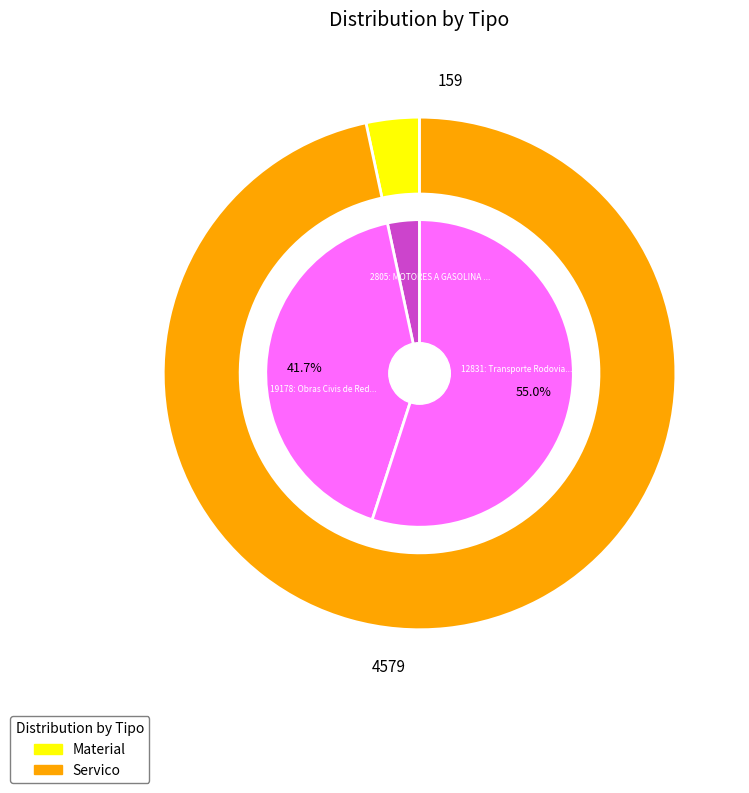

What is the smallest slice in the pie chart?

Material